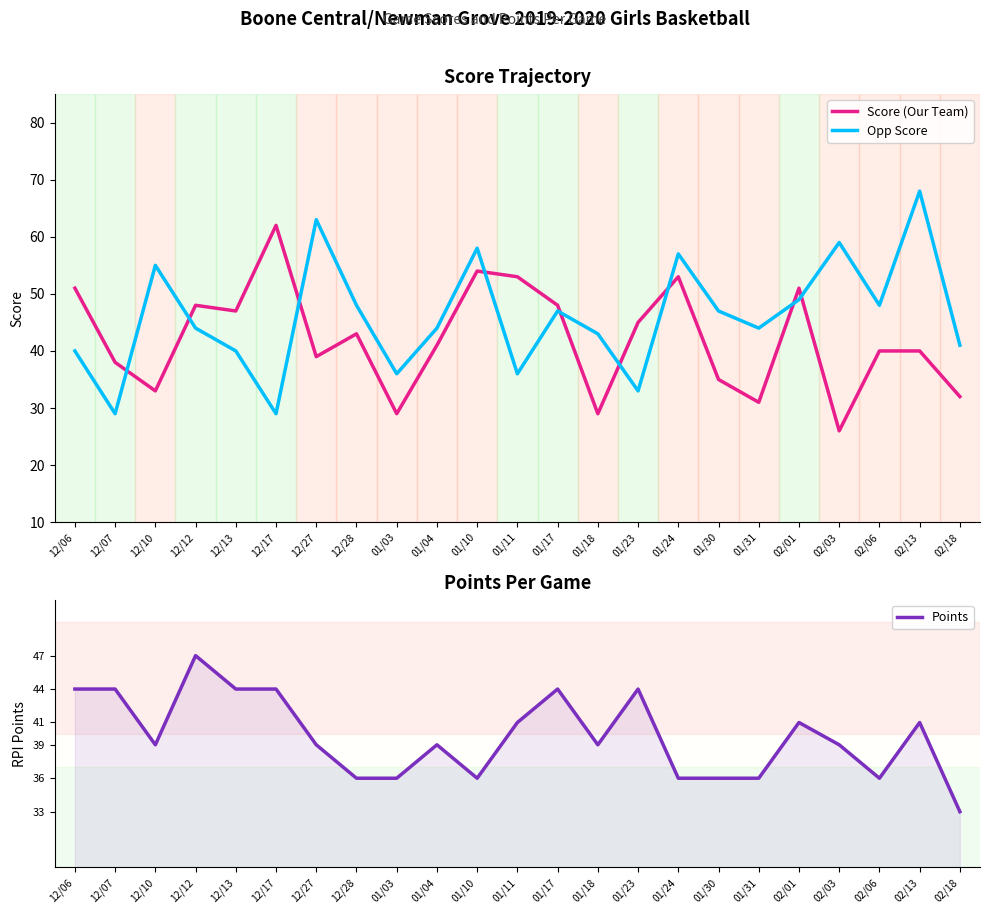

How many interior local valleys does the Points series have?

4